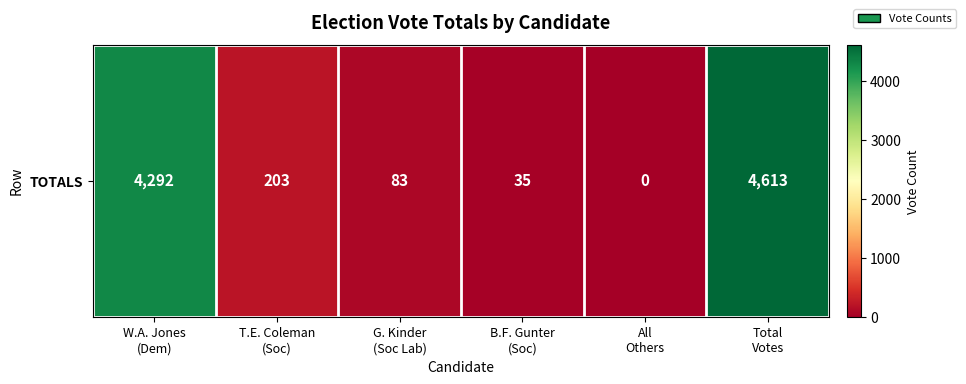

Reading left to right, extract all data points from this chart.

W.A. Jones
(Dem)=4292	T.E. Coleman
(Soc)=203	G. Kinder
(Soc Lab)=83	B.F. Gunter
(Soc)=35	All
Others=0	Total
Votes=4613